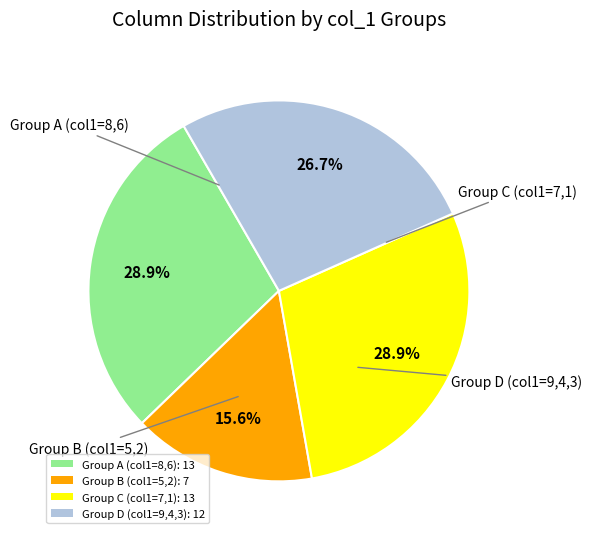

How many segments does this pie chart have?

4